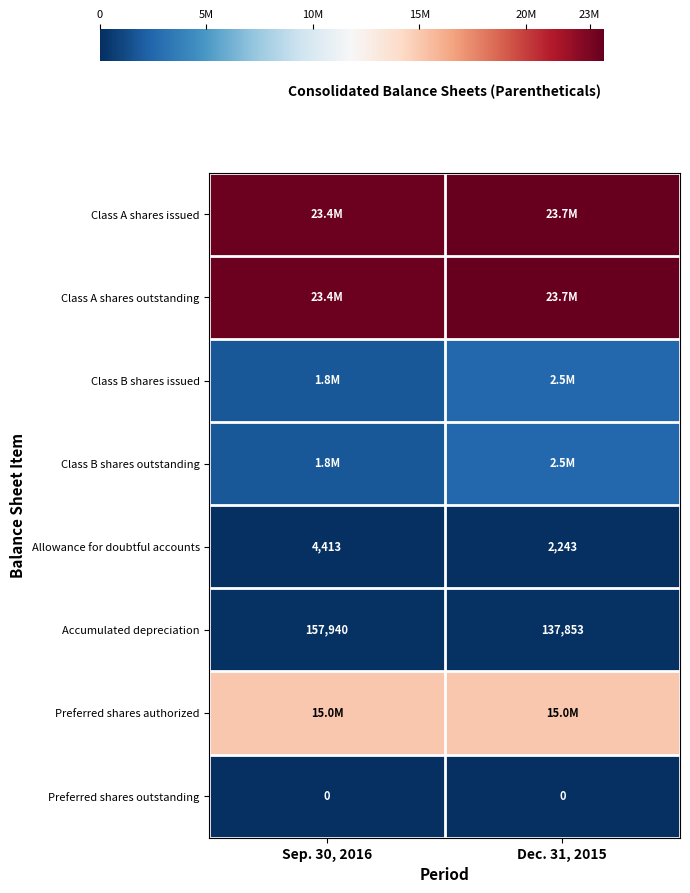

What is the approximate value of Accumulated depreciation at Sep. 30, 2016, to the nearest 10?

157940